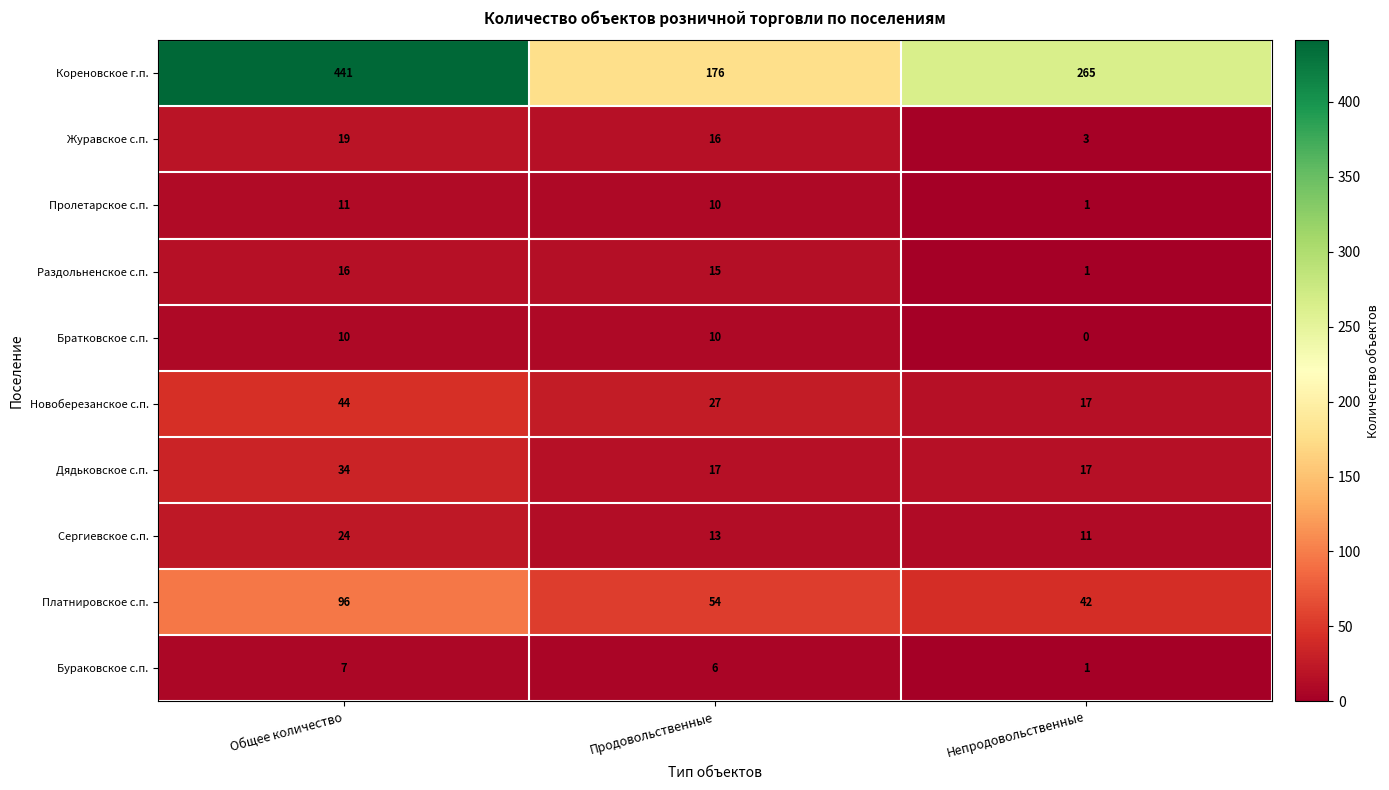

What is the difference between the Братковское с.п. values at Общее количество and Непродовольственные?

10